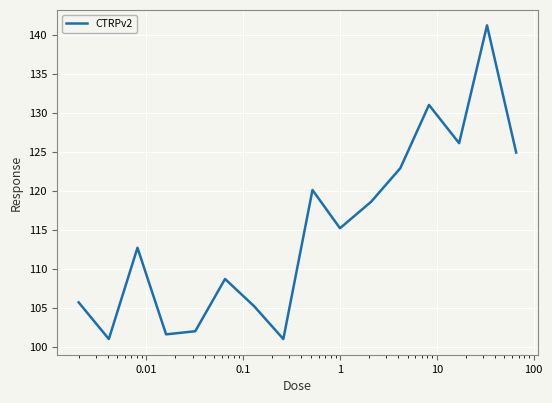

What is the average value?

114.9